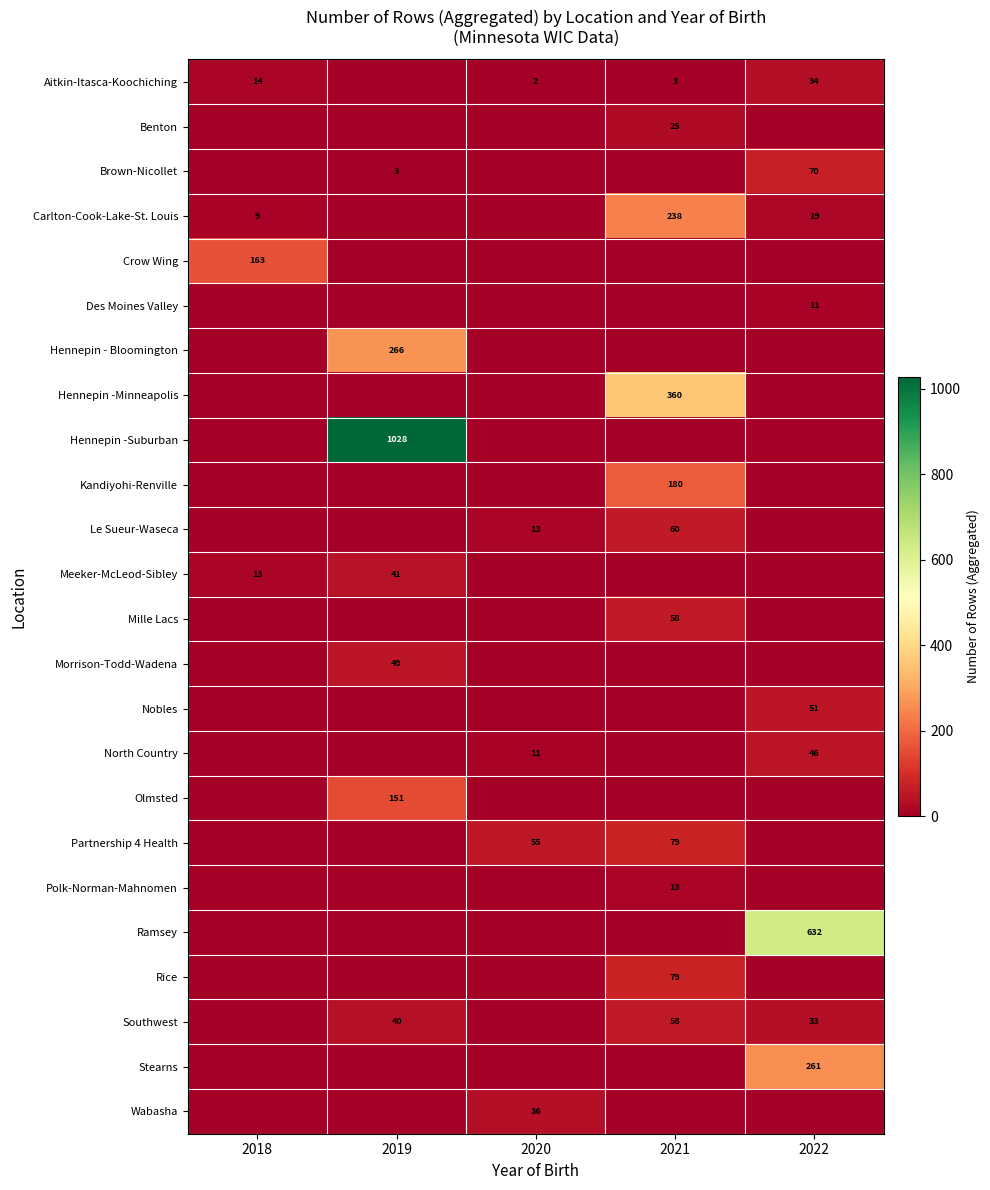

Which has a higher value, 2021 or 2022?

2022